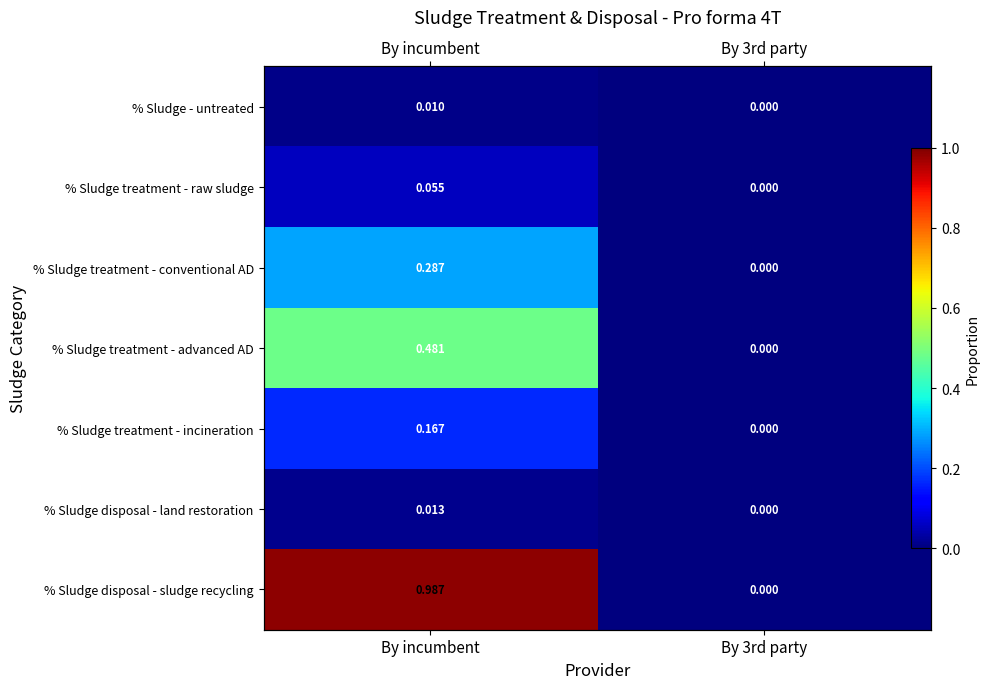

Count the % Sludge disposal - land restoration values in the range 0 to 1.

2